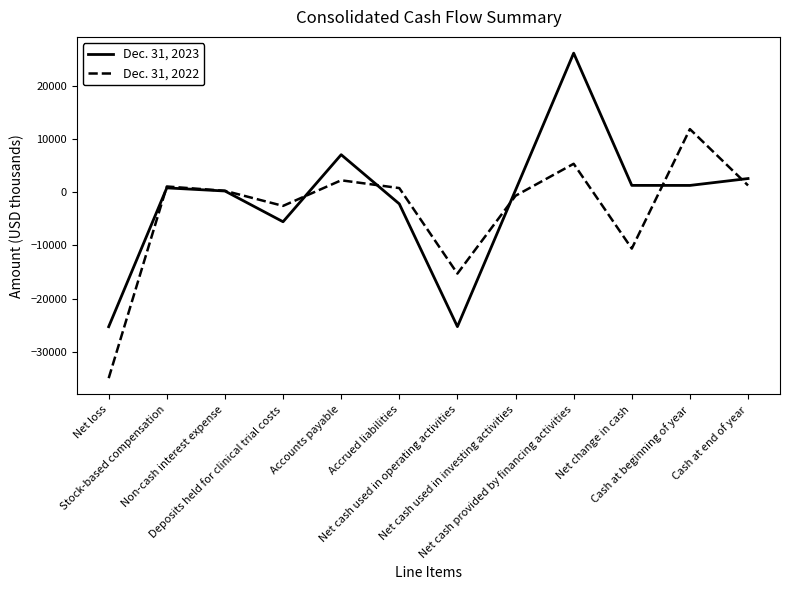

What is the spread (max minus min) of values at Cash at beginning of year?

10582